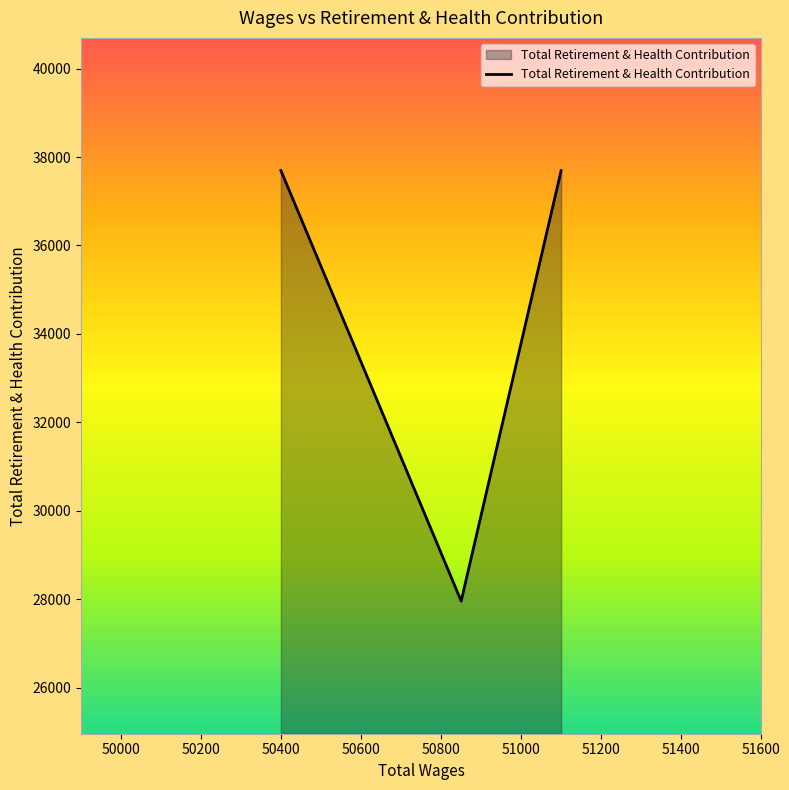

What is the difference between the second highest and minimum values?

9732